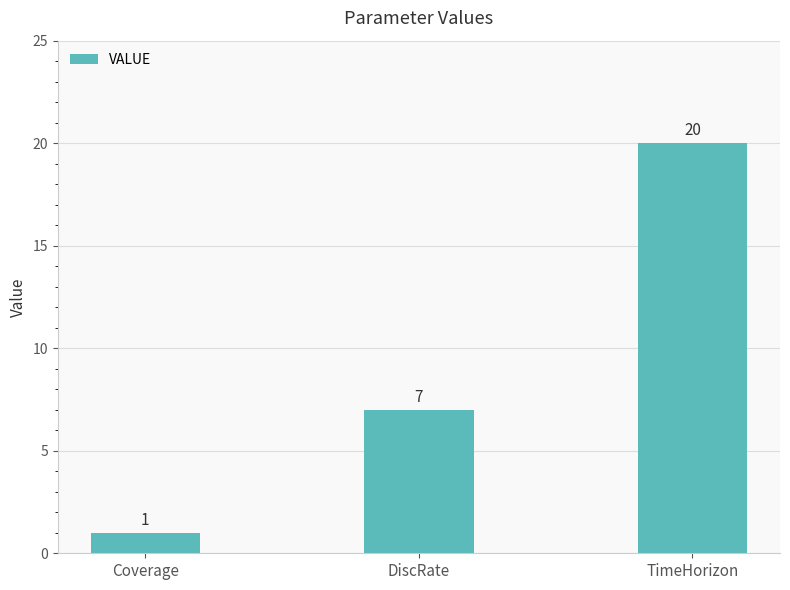

How many data points are less than 7?

1